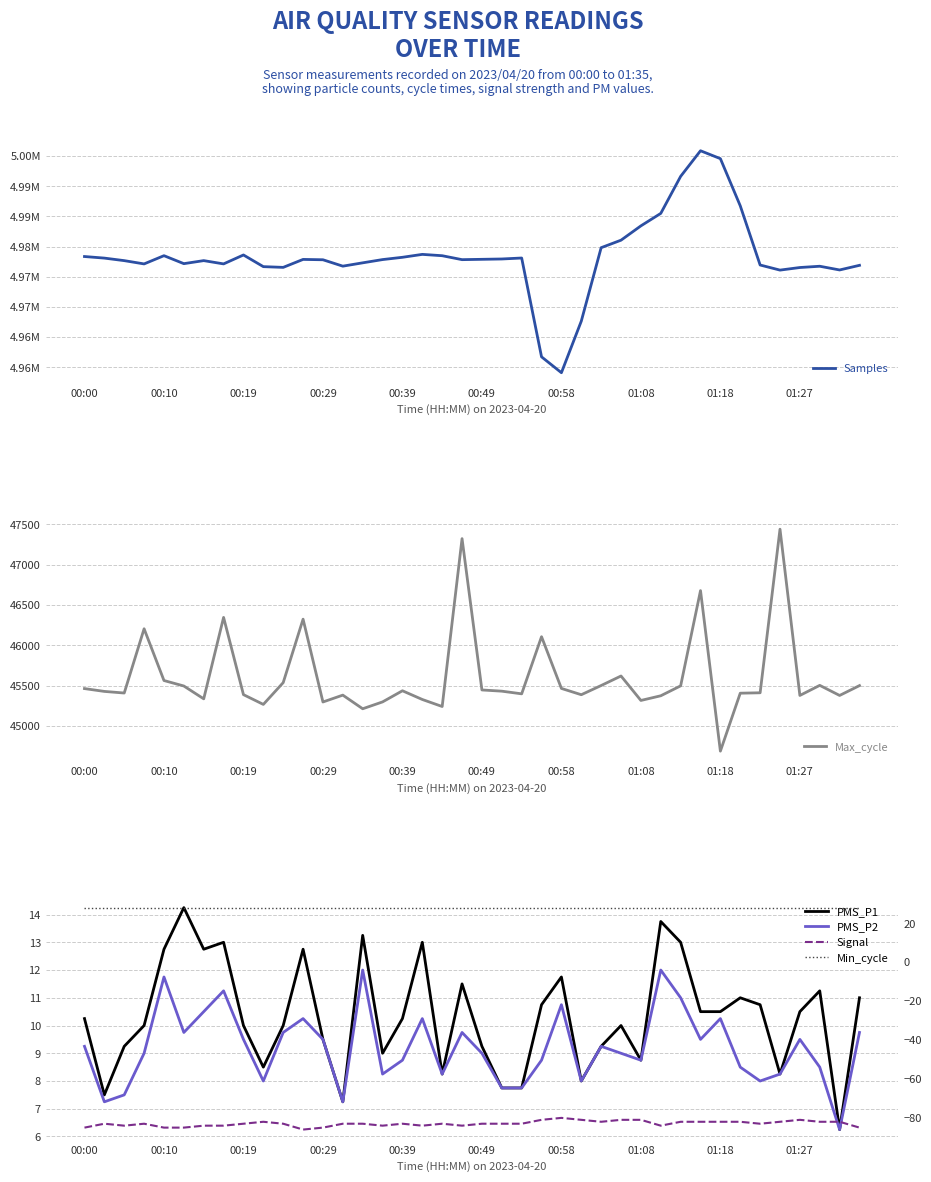

Count the number of data series in this chart.

6